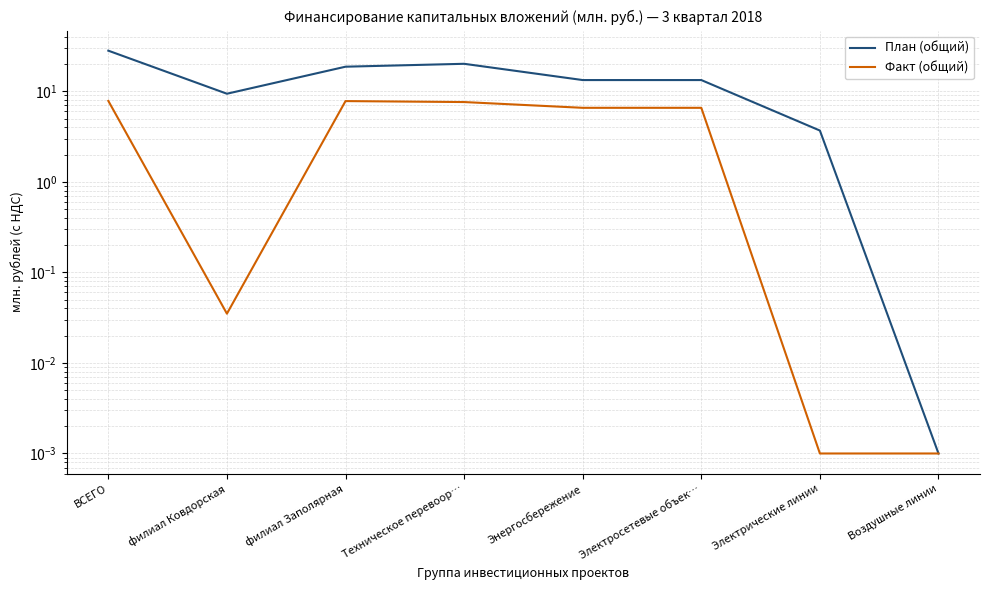

The Факт (общий) series shows 6.6 at Энергосбережение. True or false?

True